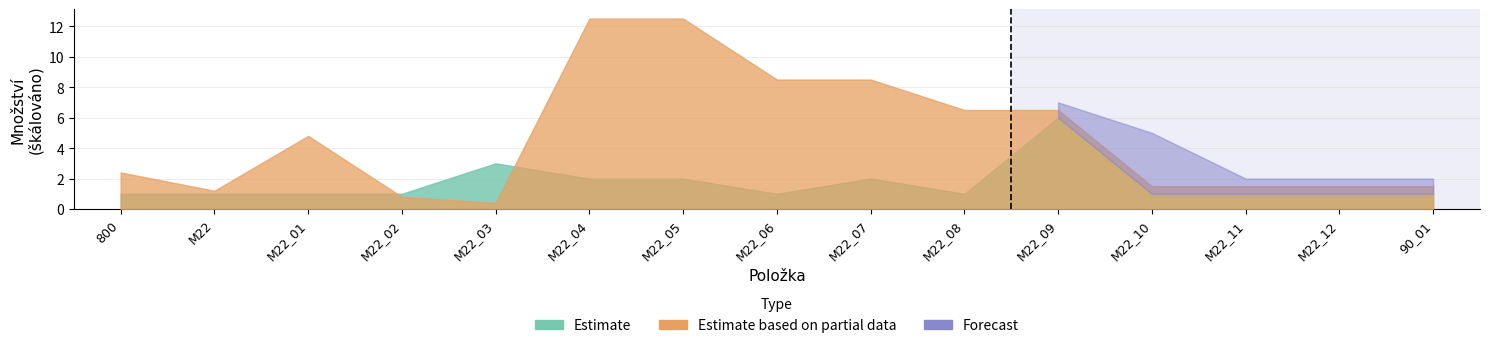

At M22_03, list the series in order from largest to smallest.

Estimate, Estimate based on partial data